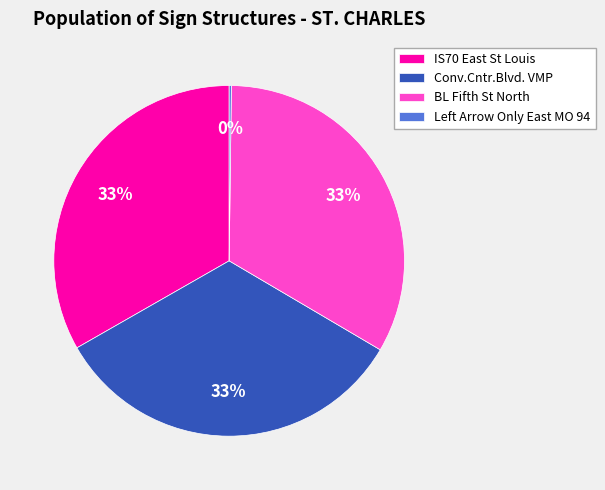

Do Conv.Cntr.Blvd. VMP and IS70 East St Louis together represent more than half of the pie?

Yes